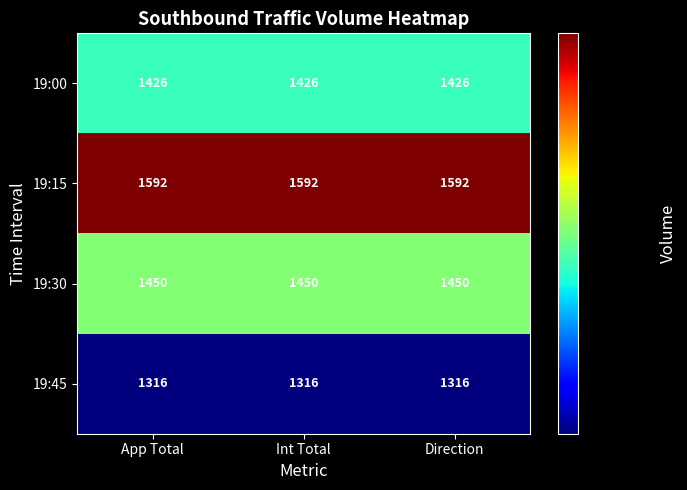

How many series are shown in this chart?

4